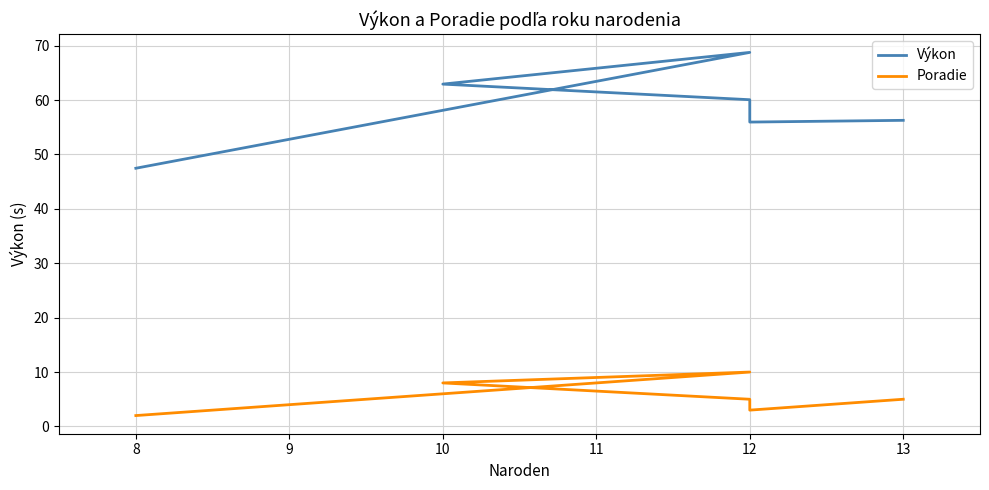

What value does the Výkon series have at 10?

62.9